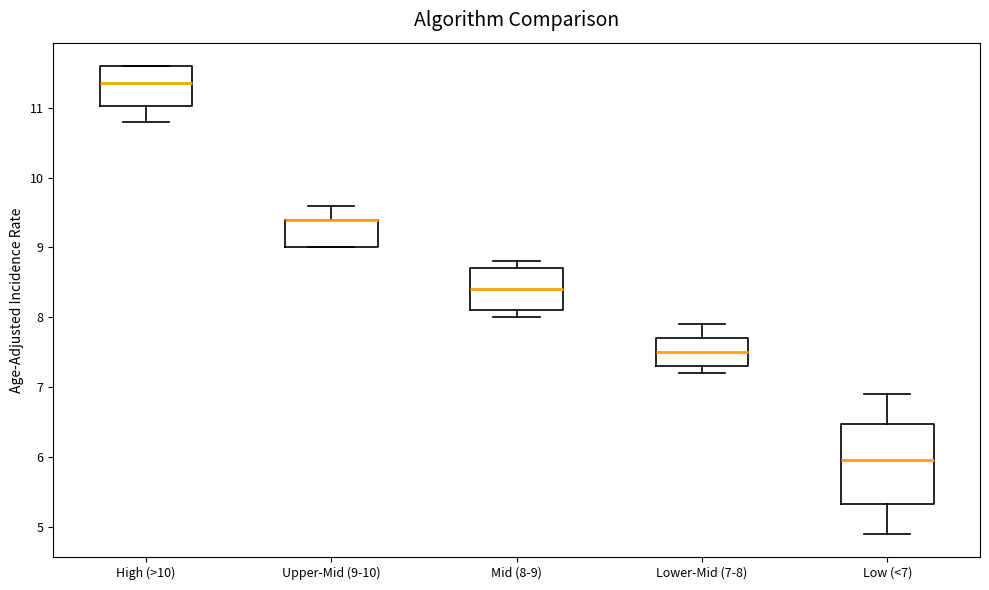

Where does the upper whisker of the box for Lower-Mid (7-8) end on the y-axis? The values are not printed on the chart, so give them approximately, as read against the axis.

7.9